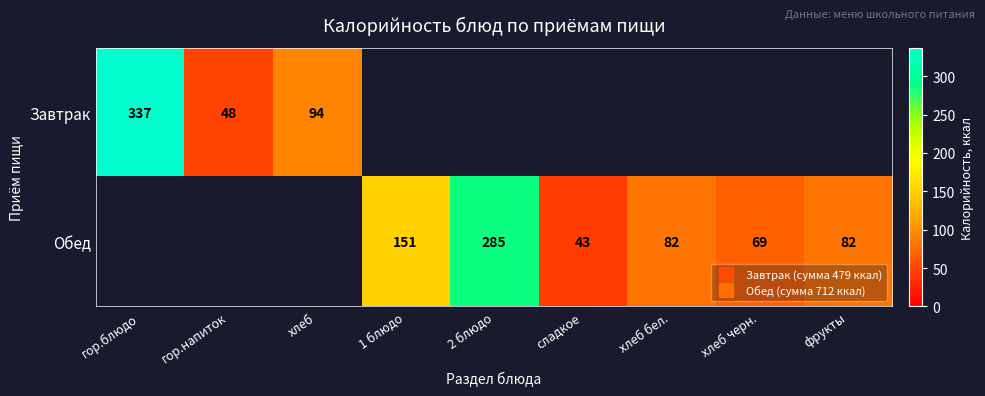

At which category does the chart reach its minimum across all series?

сладкое